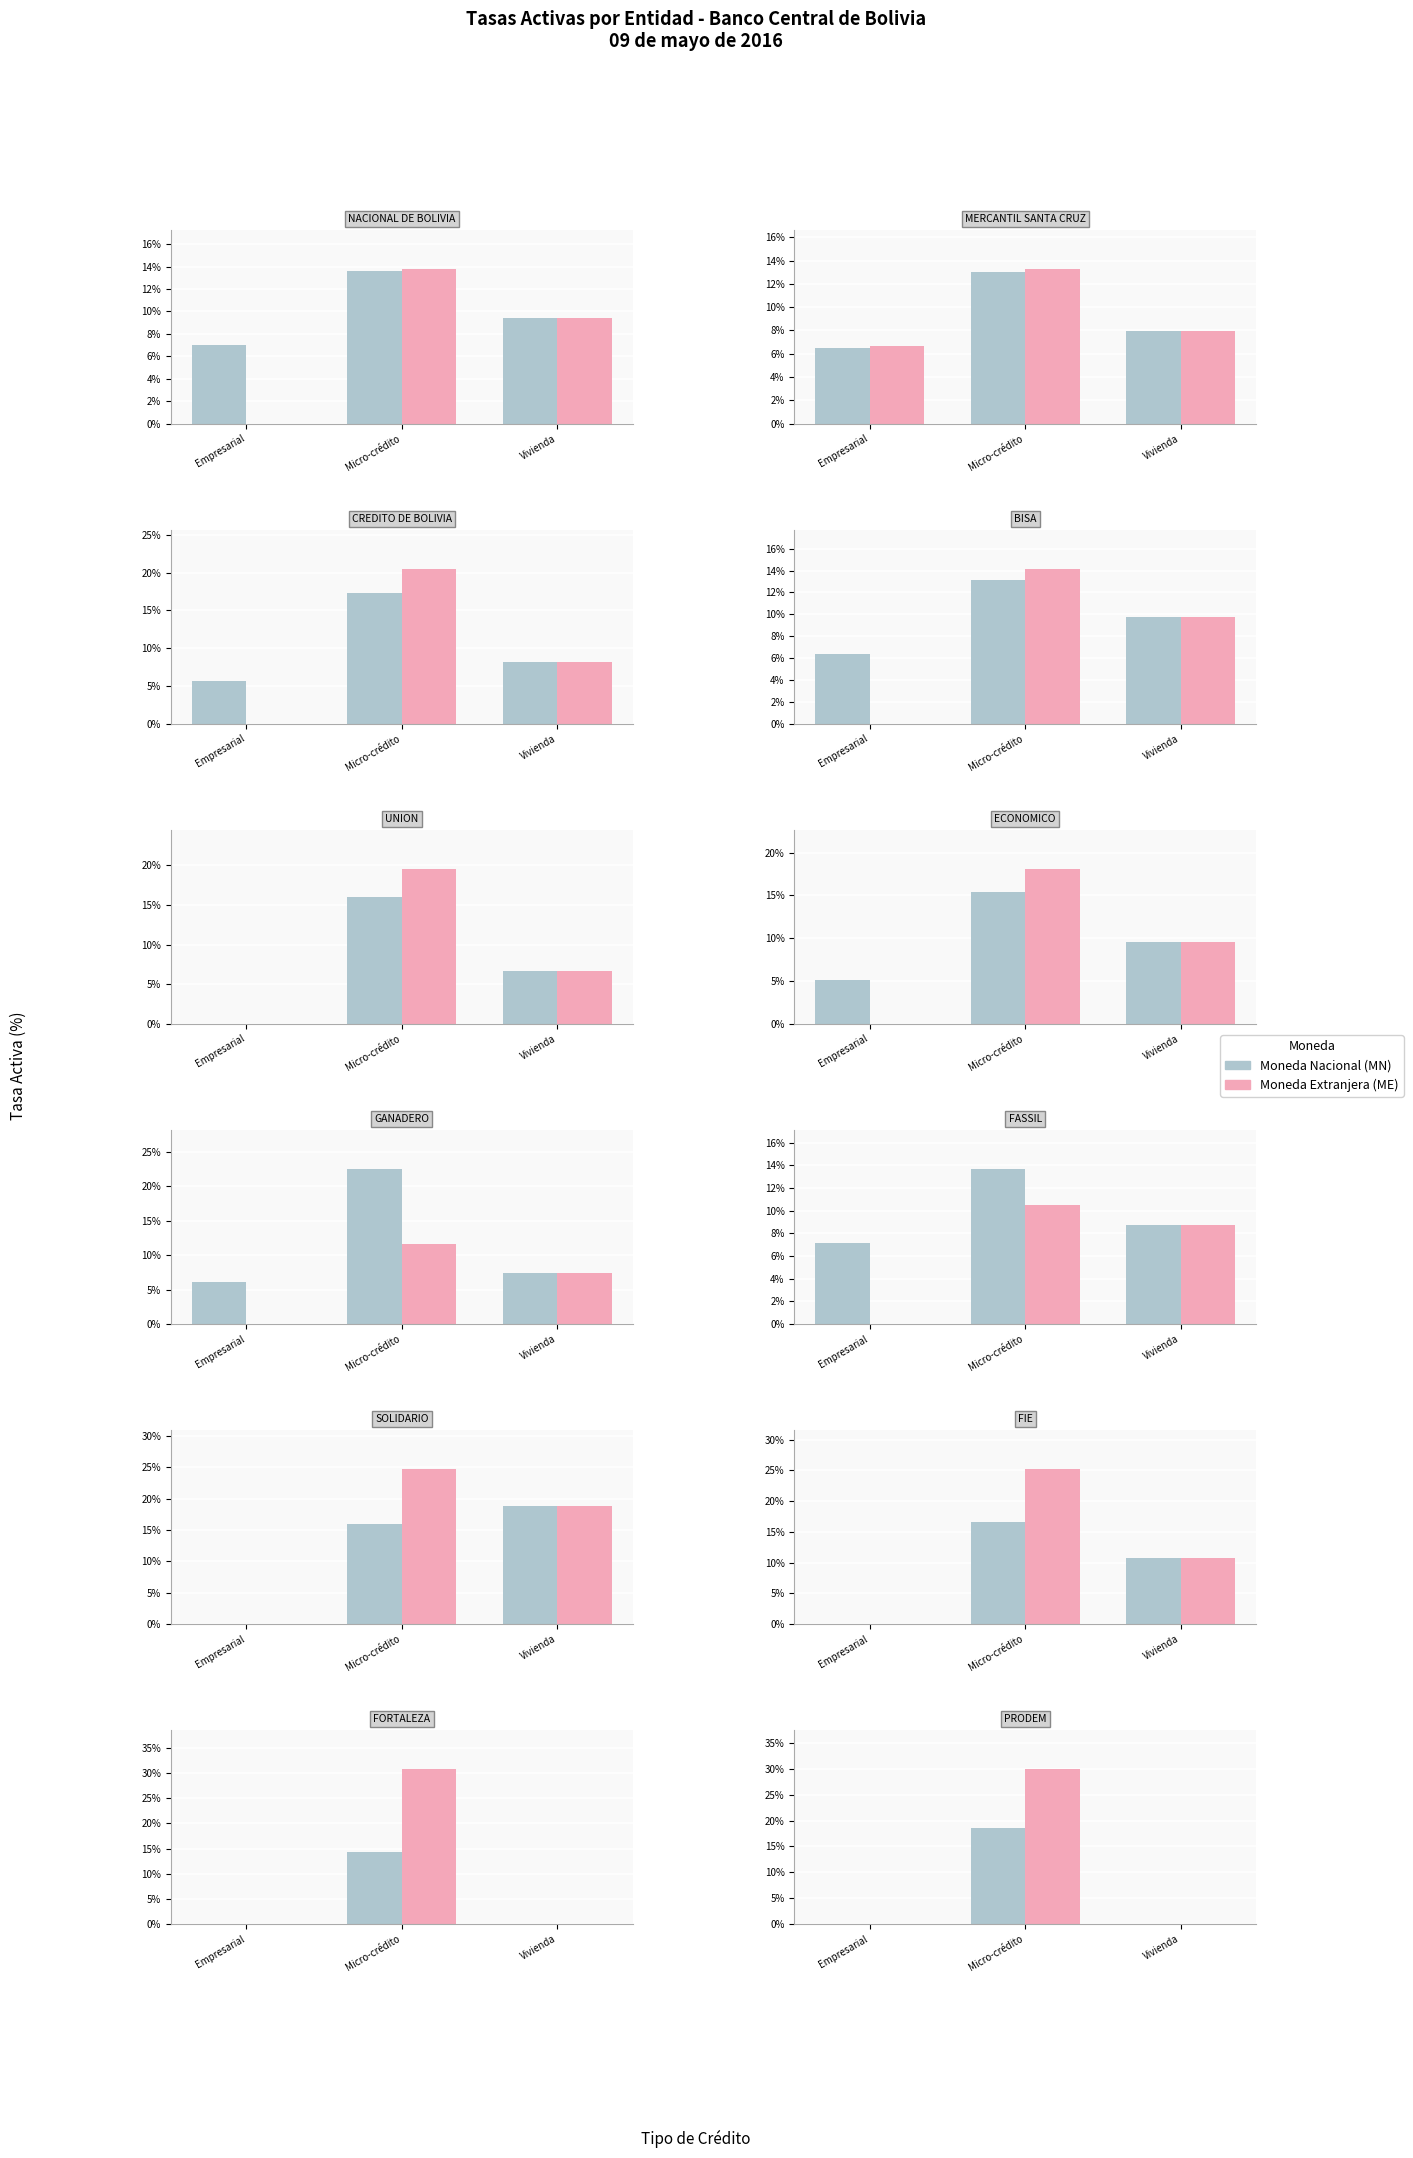

The value of MN at Empresarial is 12.6. True or false?

False